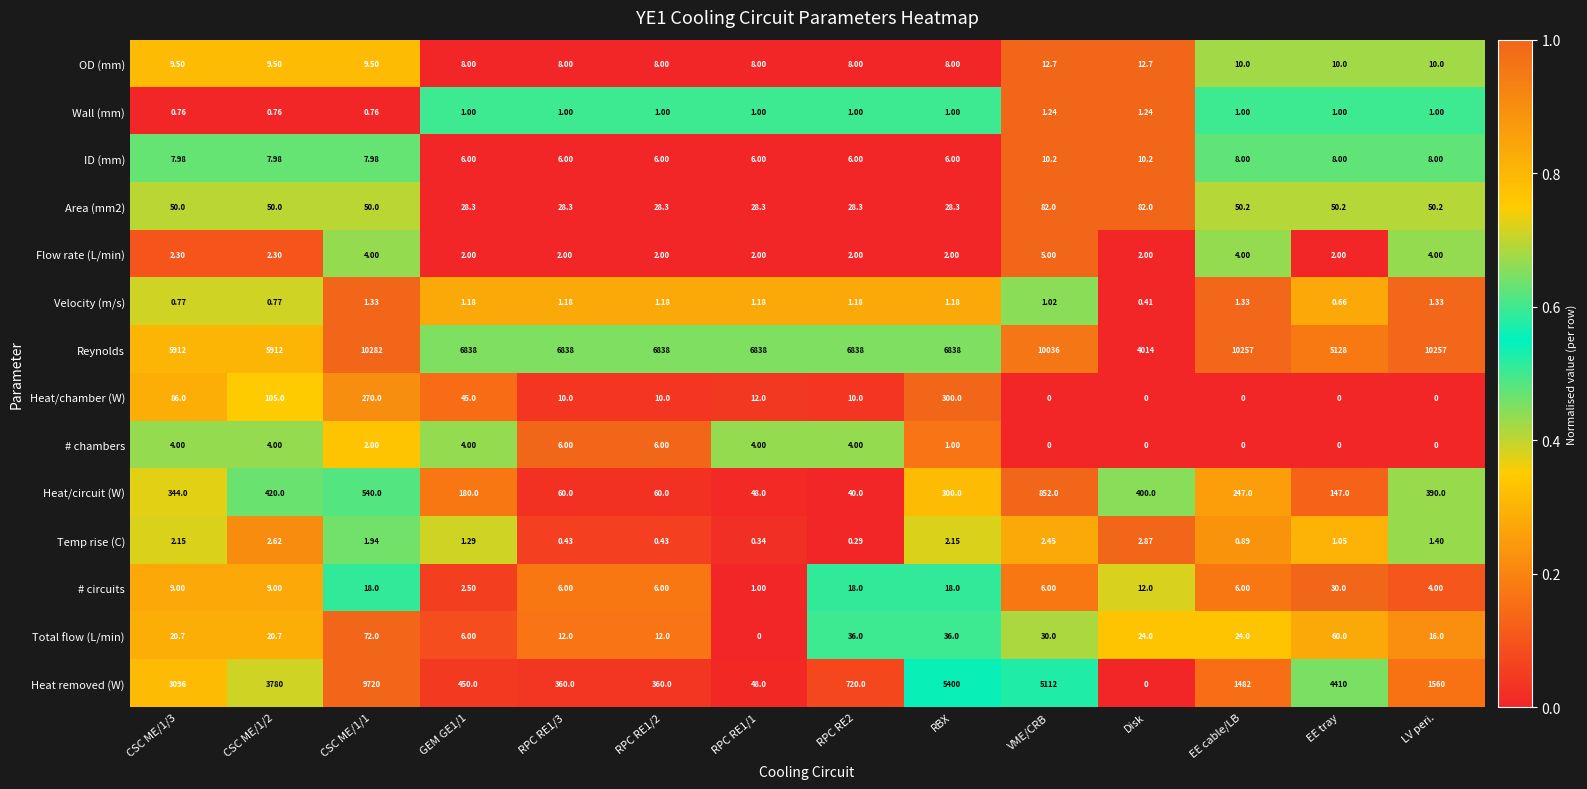

At which label is Heat removed (W) closest to 4860?

VME/CRB